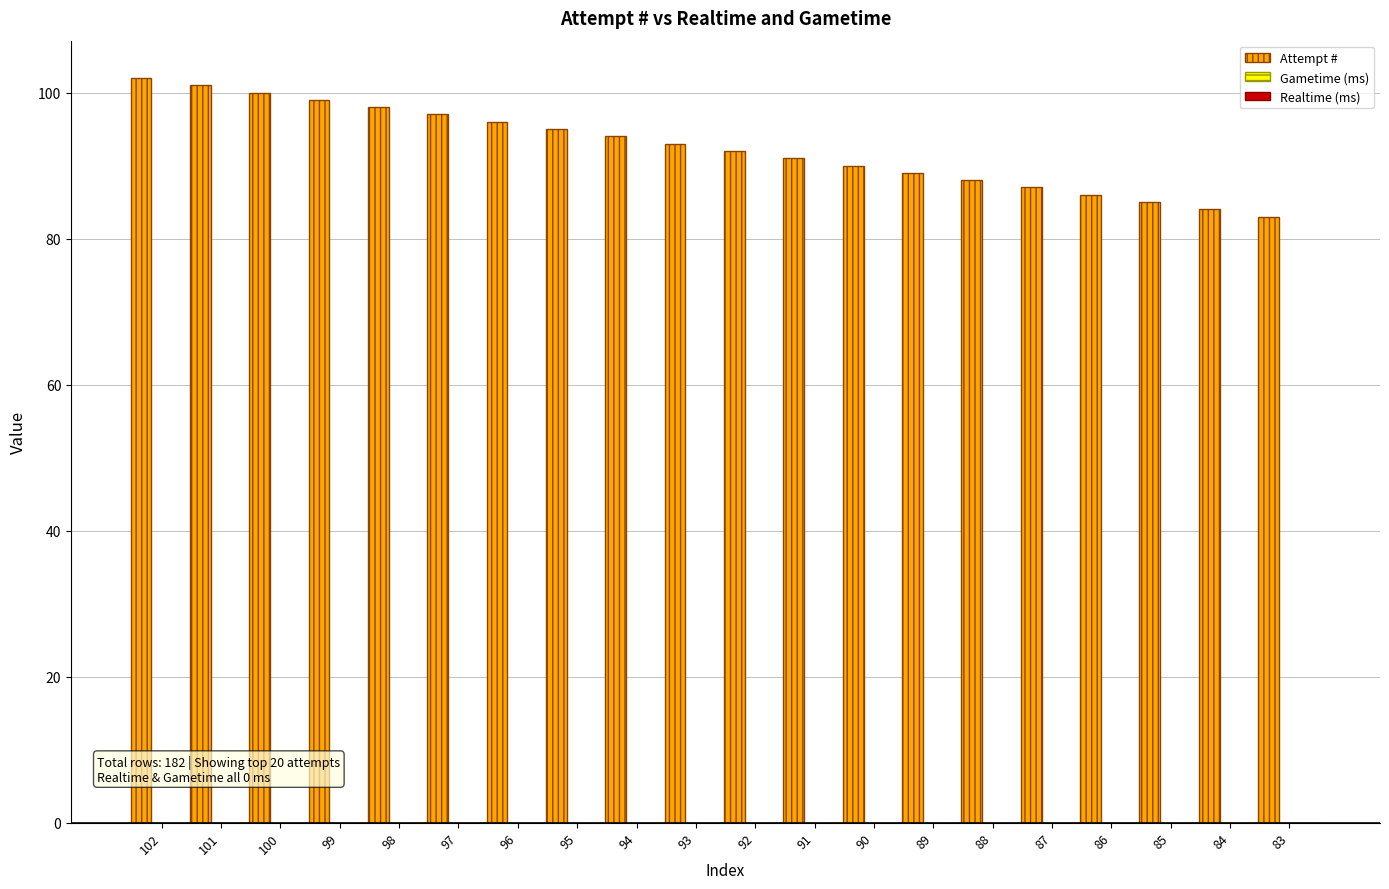

What is the minimum value shown in the chart?

83